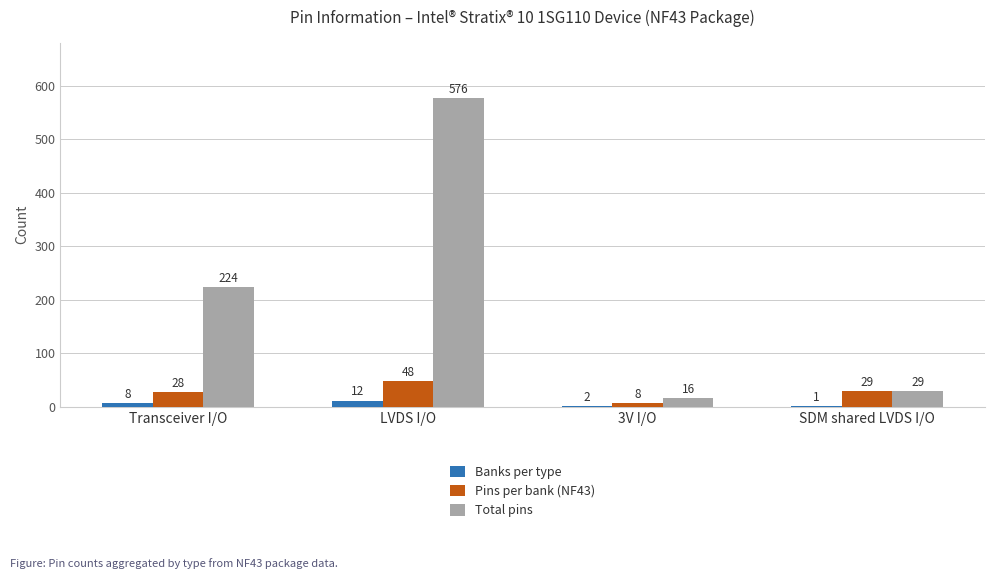

Does the chart contain stacked bars?

No